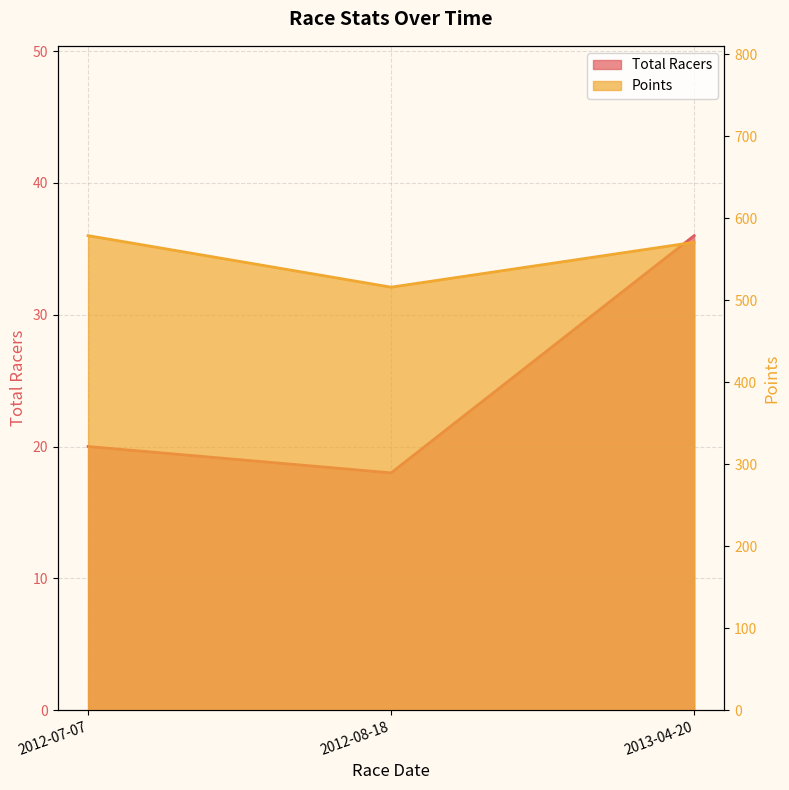

At which label is Points closest to 547?

2013-04-20